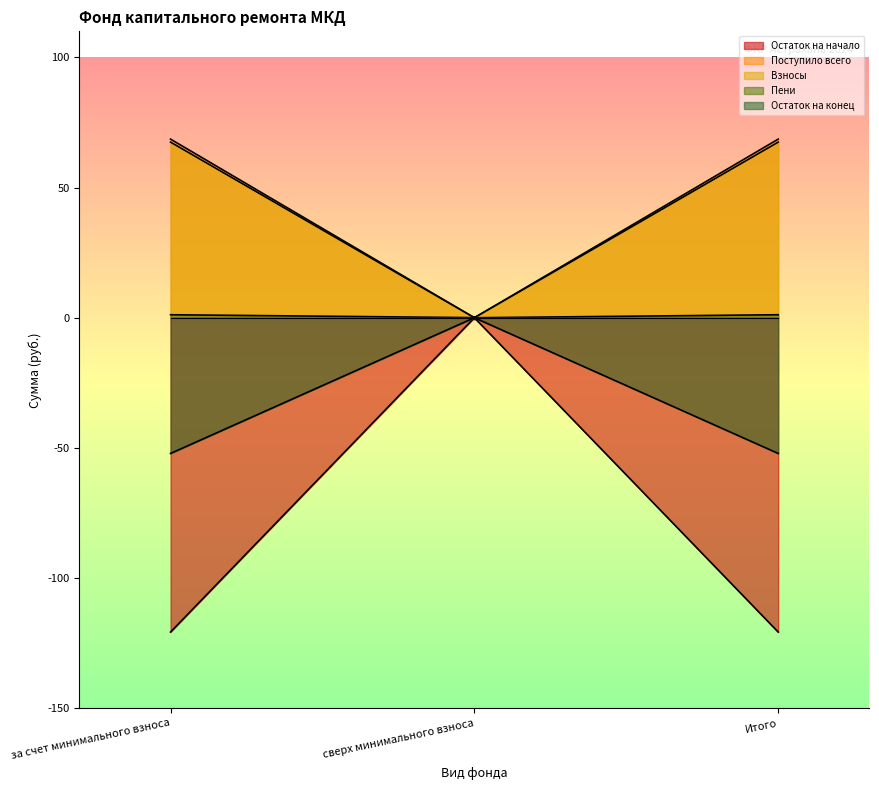

Reading left to right, extract all data points from this chart.

Остаток на начало: за счет минимального взноса=-120.7	сверх минимального взноса=0.0	Итого=-120.7
Поступило всего: за счет минимального взноса=68.6	сверх минимального взноса=0.0	Итого=68.6
Взносы: за счет минимального взноса=67.5	сверх минимального взноса=0.0	Итого=67.5
Пени: за счет минимального взноса=1.1	сверх минимального взноса=0.0	Итого=1.1
Остаток на конец: за счет минимального взноса=-52.1	сверх минимального взноса=0.0	Итого=-52.1